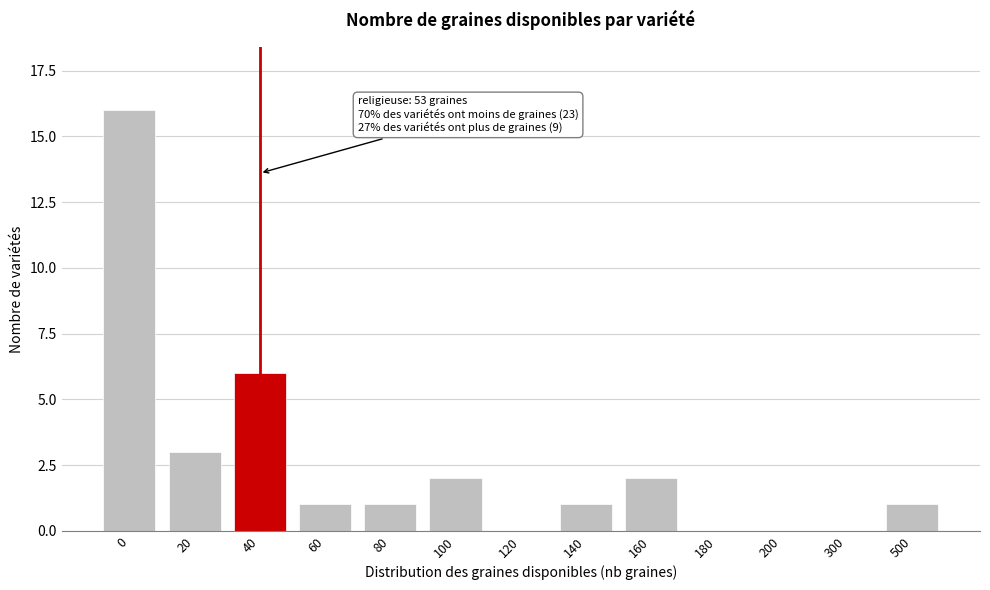

Reading left to right, list all the values displayed in this chart.

0=16	20=3	40=6	60=1	80=1	100=2	120=0	140=1	160=2	180=0	200=0	300=0	500=1